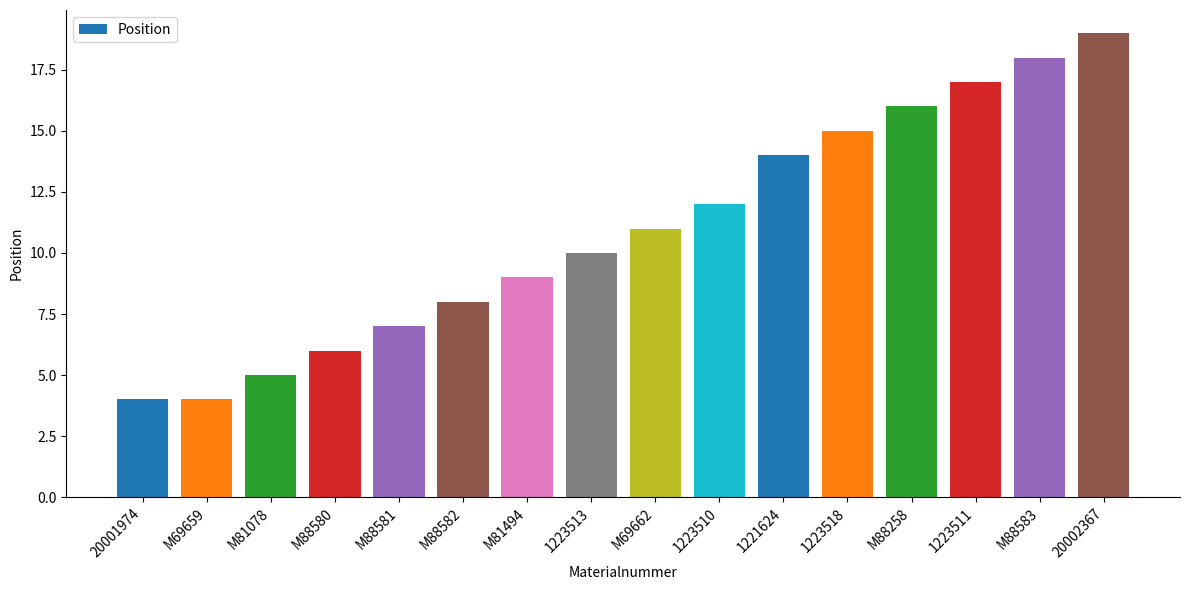

What is the maximum value shown in the chart?

19